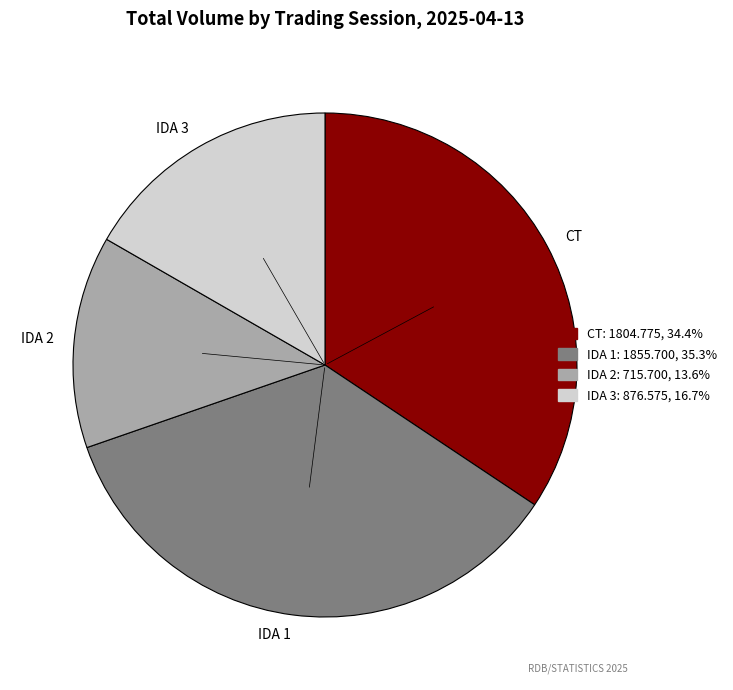

Rank the categories by value from lowest to highest.

IDA 2, IDA 3, CT, IDA 1